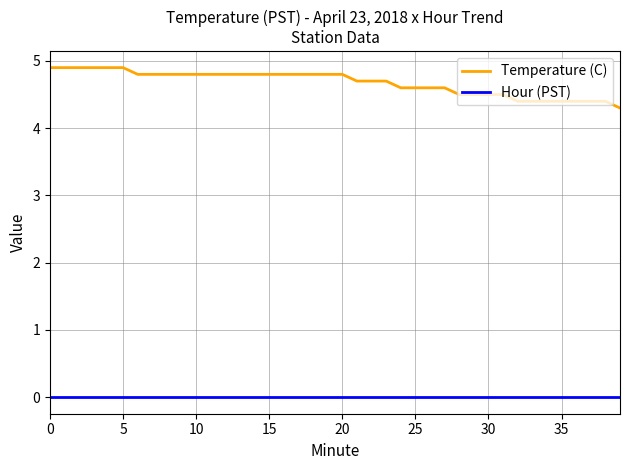

List the series in order of their peak value, lowest first.

Hour (PST), Temperature (C)